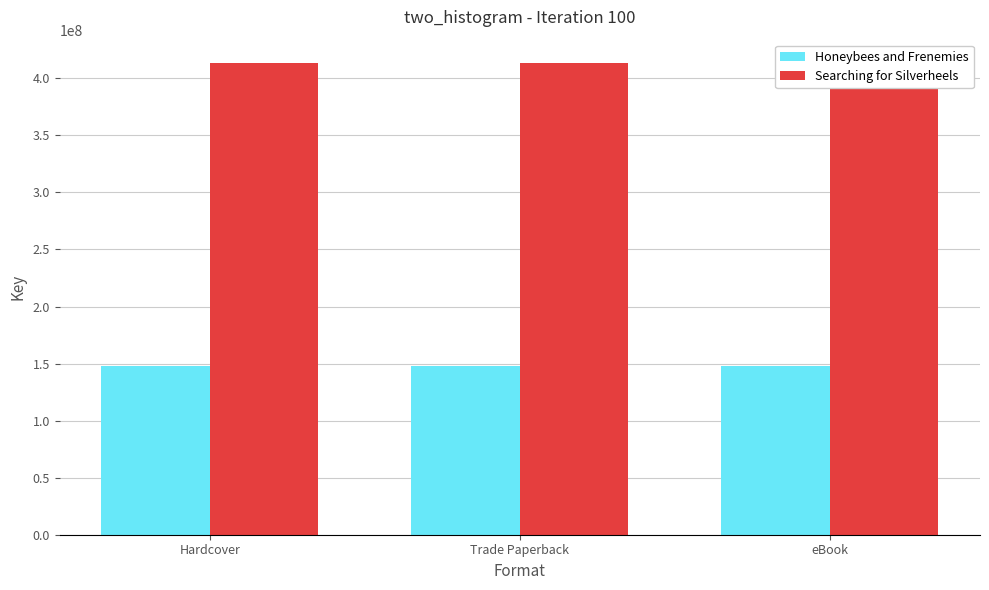

List the labels in order of Honeybees and Frenemies value, smallest first.

Hardcover, Trade Paperback, eBook